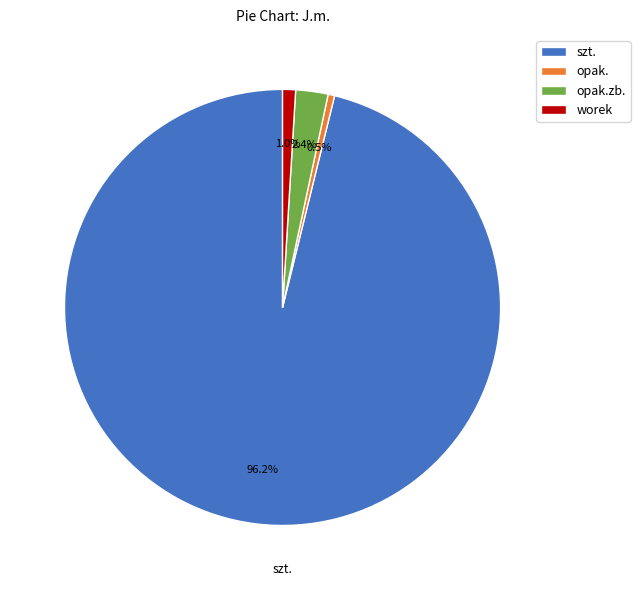

What is the largest slice in the pie chart?

szt.